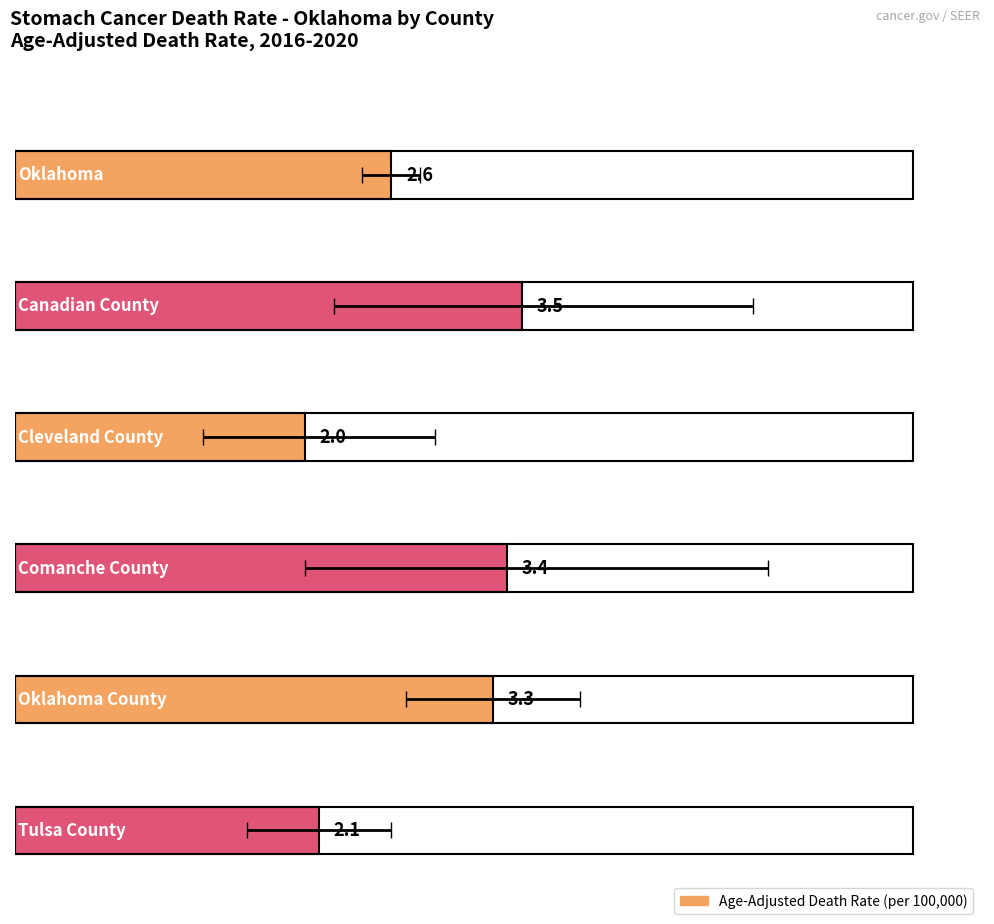

Which category has the highest value in the Age-Adjusted Death Rate series?

Canadian County